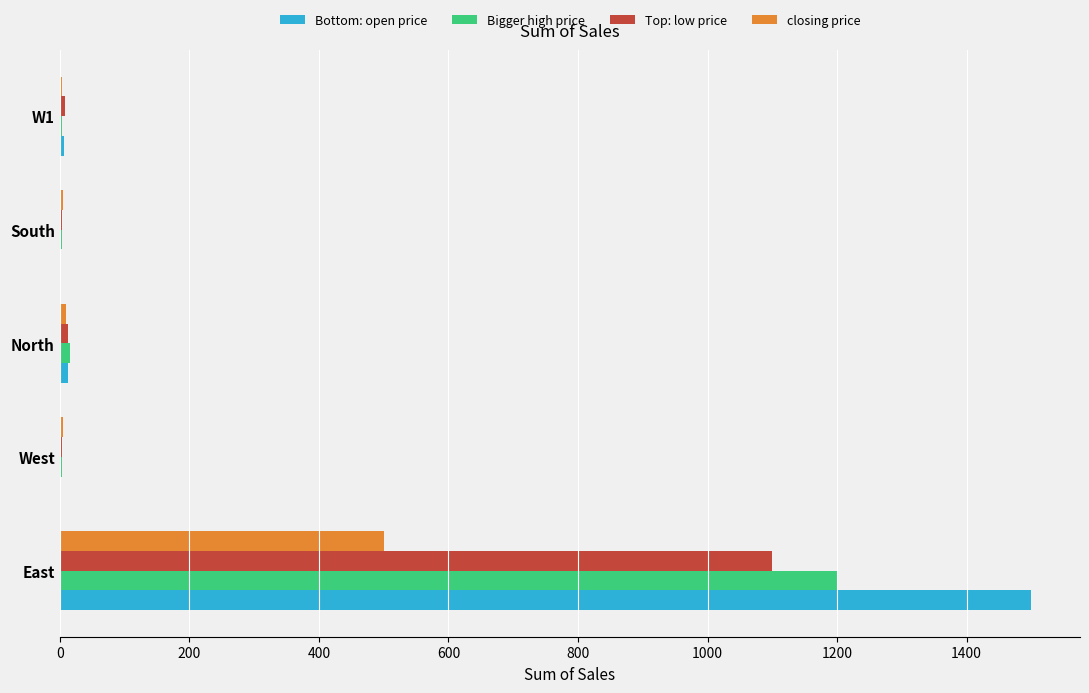

At which category is the sum across all series the highest?

East